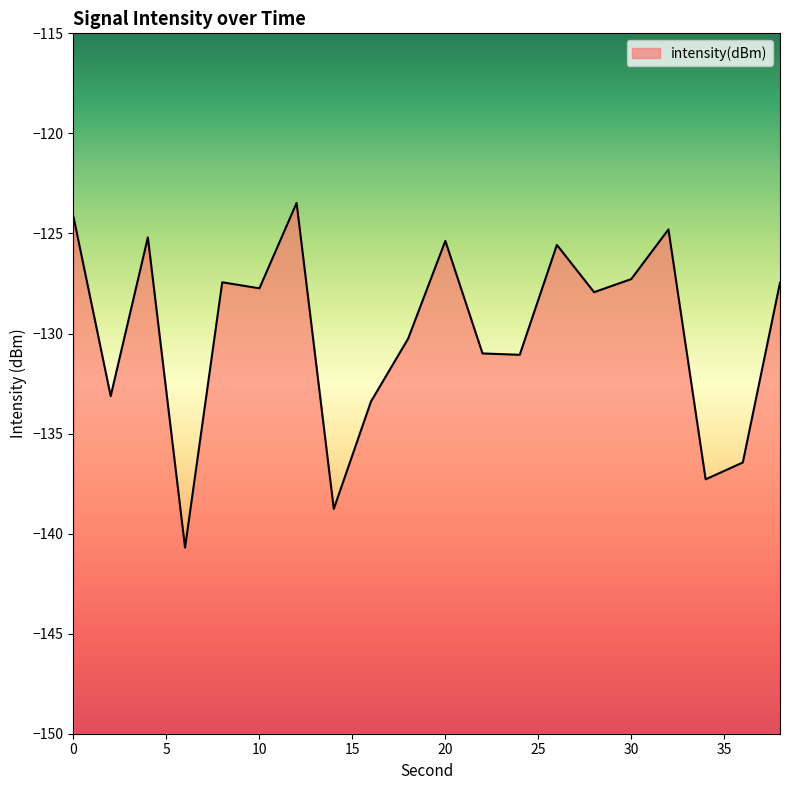

What is the greatest value displayed?

-123.5